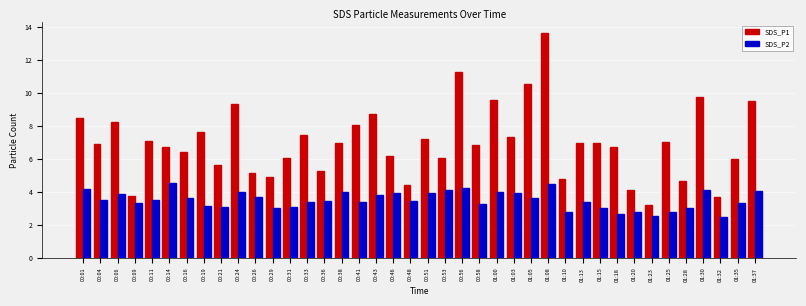

What is the total value across all series at 00:33?

10.9